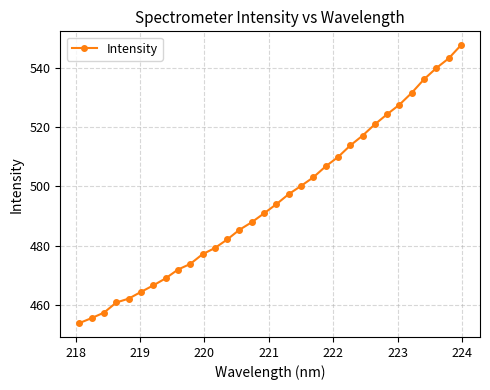

What is the sum of all values?

15852.2